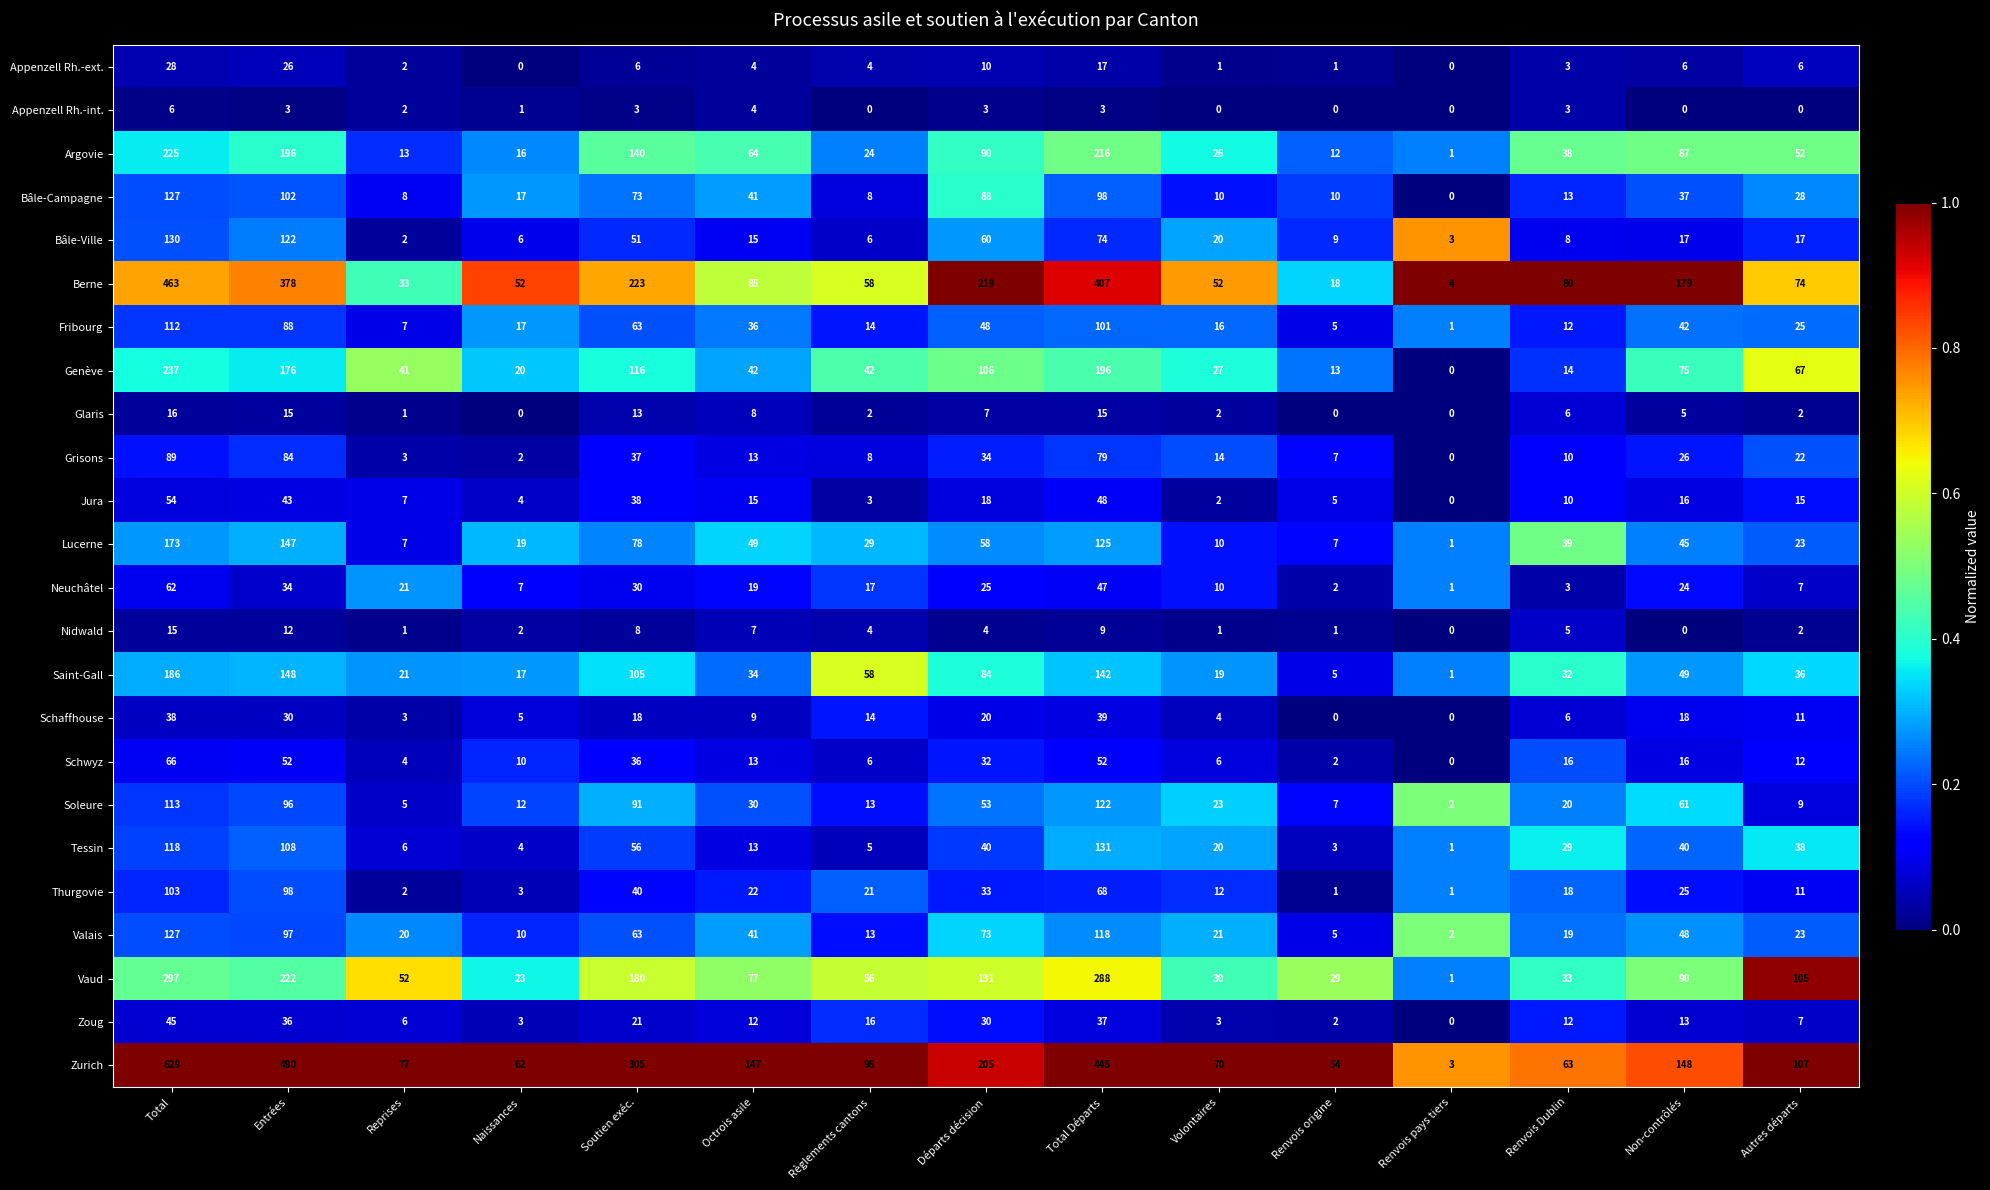

Where does the Grisons series first go above 14?

Total